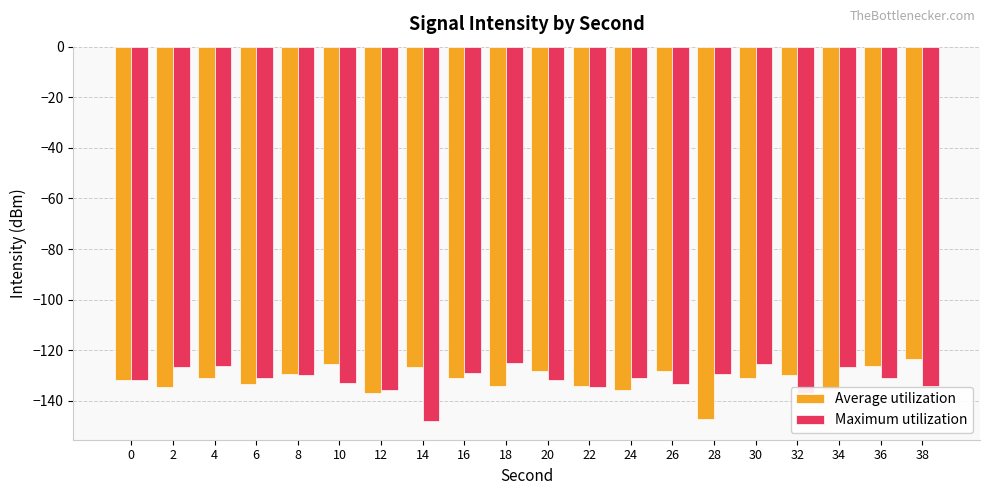

What value does the Average utilization series have at 0?

-131.9